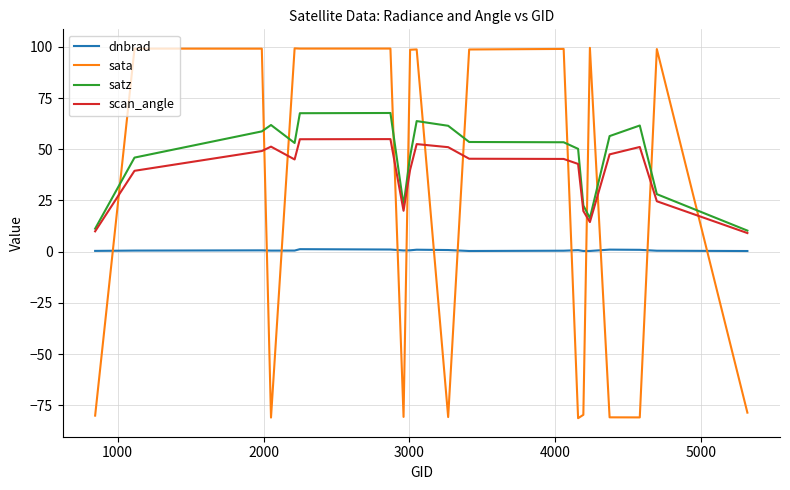

Which series has the largest range (max minus min)?

sata